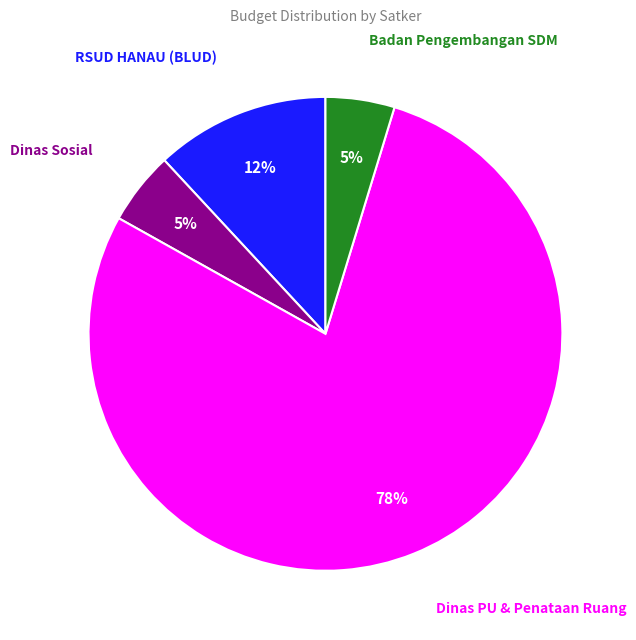

Is there a majority slice in this chart?

Yes